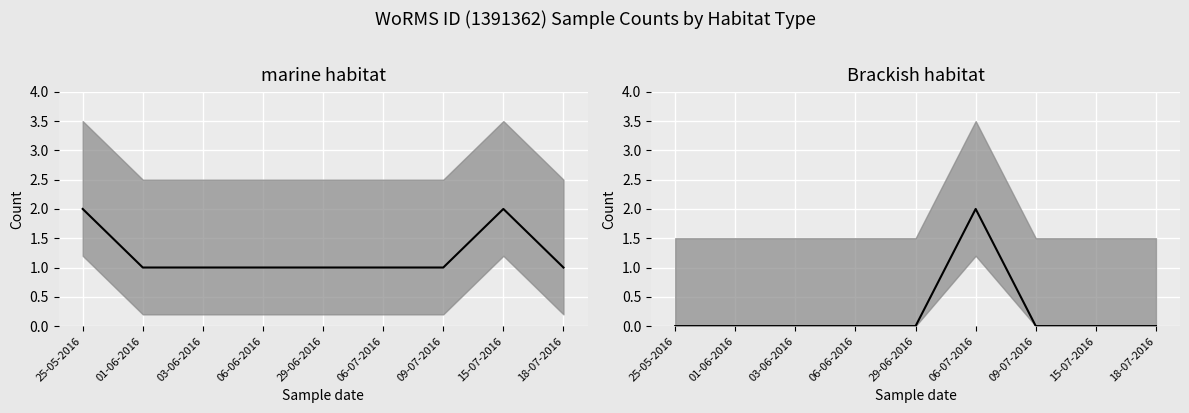

How many lines are shown in the chart?

2